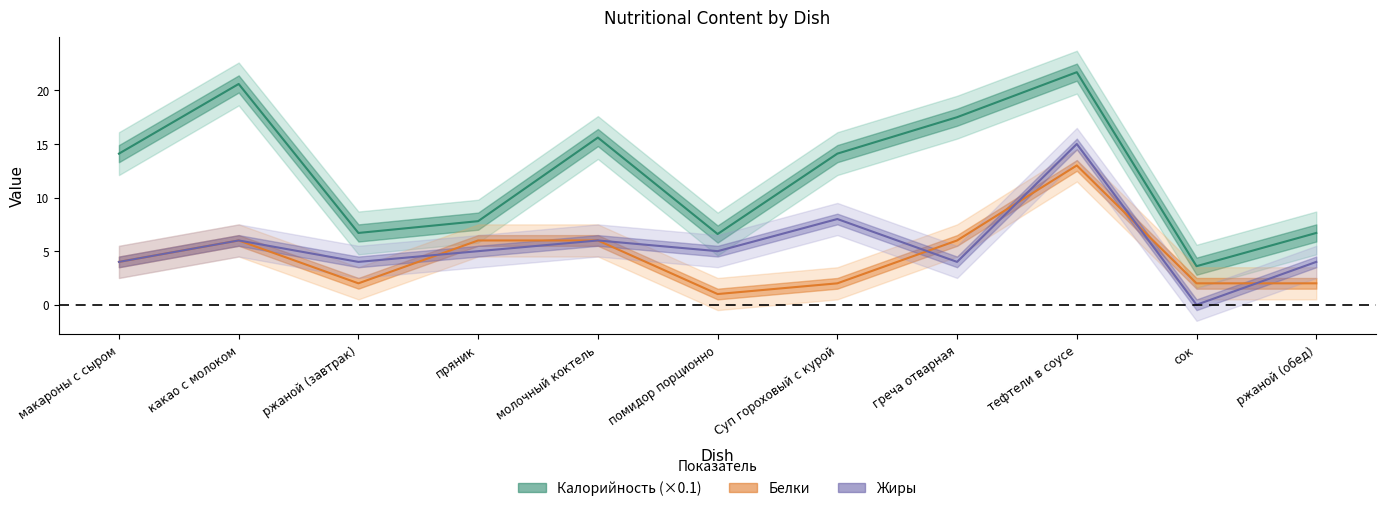

Which series changed the most between молочный коктель and ржаной (обед)?

Калорийность